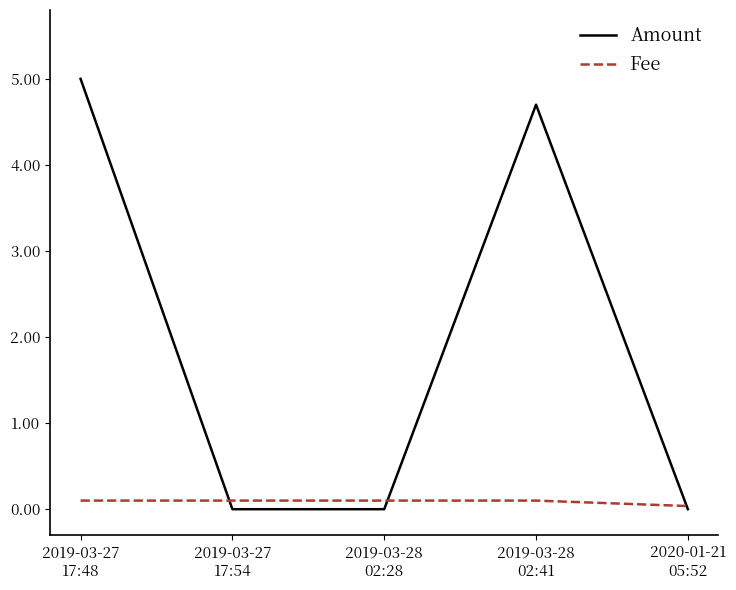

At 2019-03-27
17:48, list the series in order from smallest to largest.

Fee, Amount